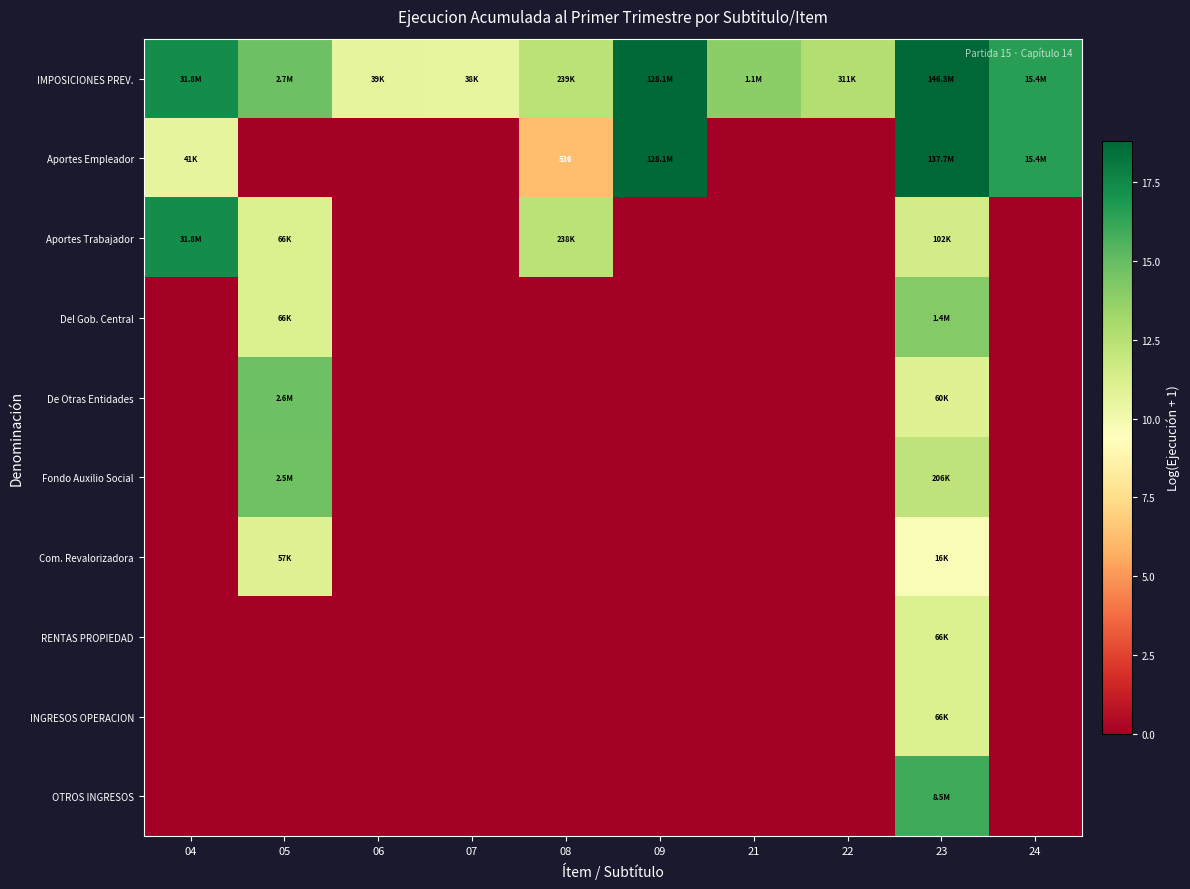

Is it true that Aportes Trabajador equals 6.4 at 07?

False